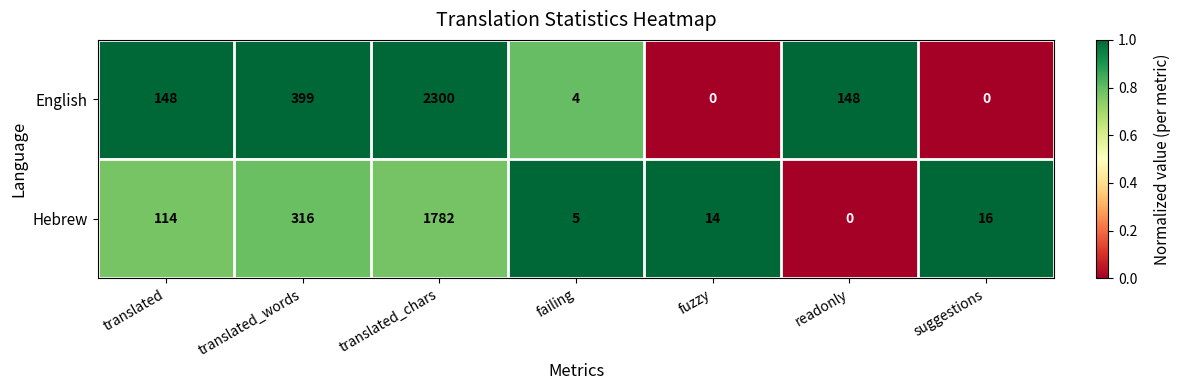

Which series has the widest spread of values?

English